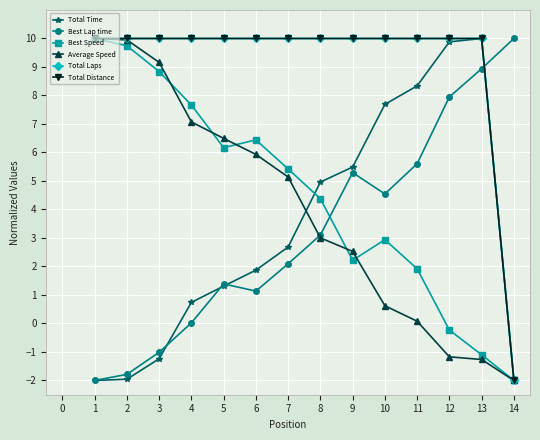

Where is Best Lap time nearest to the value 4?

10